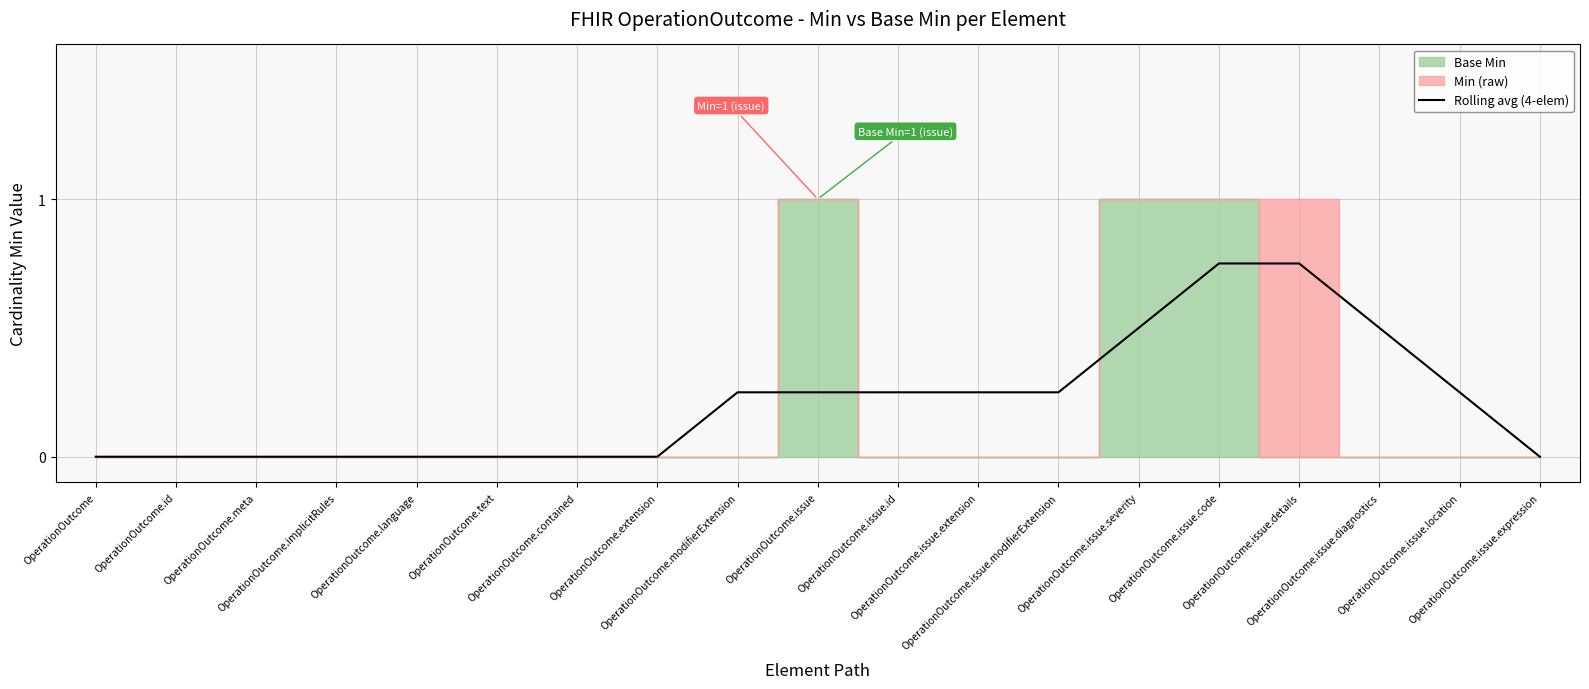

What is the difference between the maximum and minimum values?

0.8